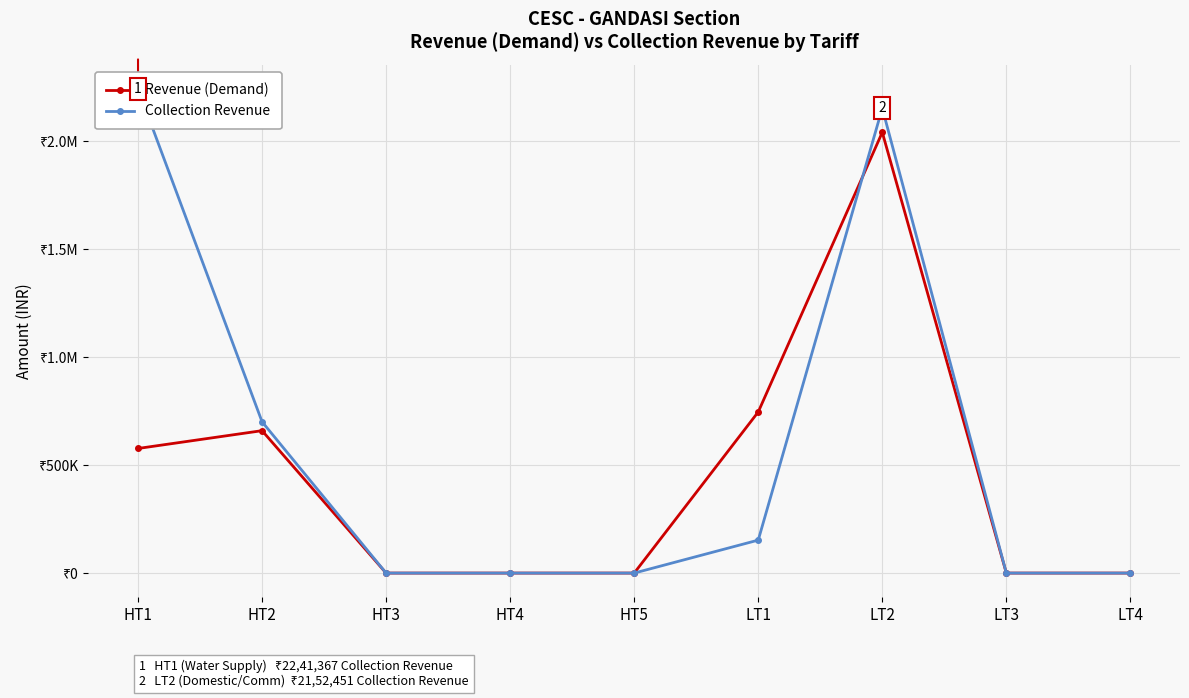

How many lines are shown in the chart?

2